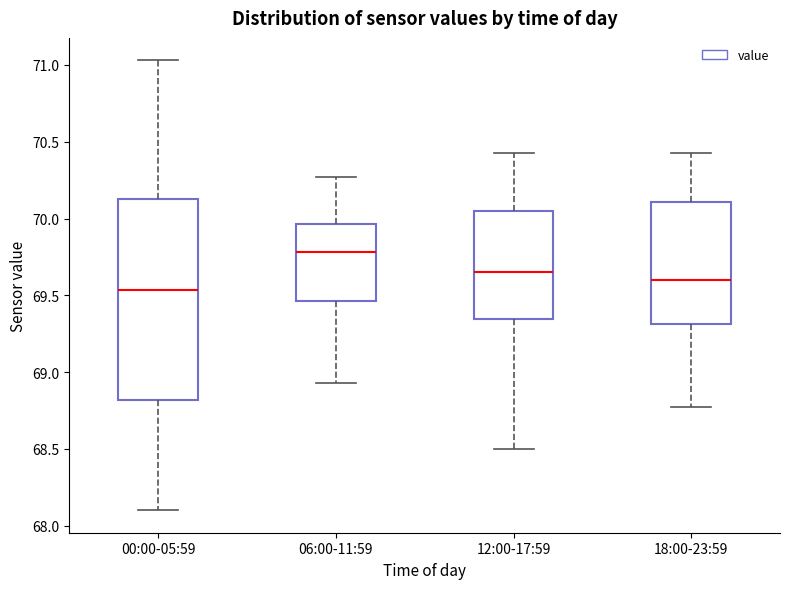

Where is the lower edge of the box for 06:00-11:59 on the y-axis? The values are not printed on the chart, so give them approximately, as read against the axis.

69.45